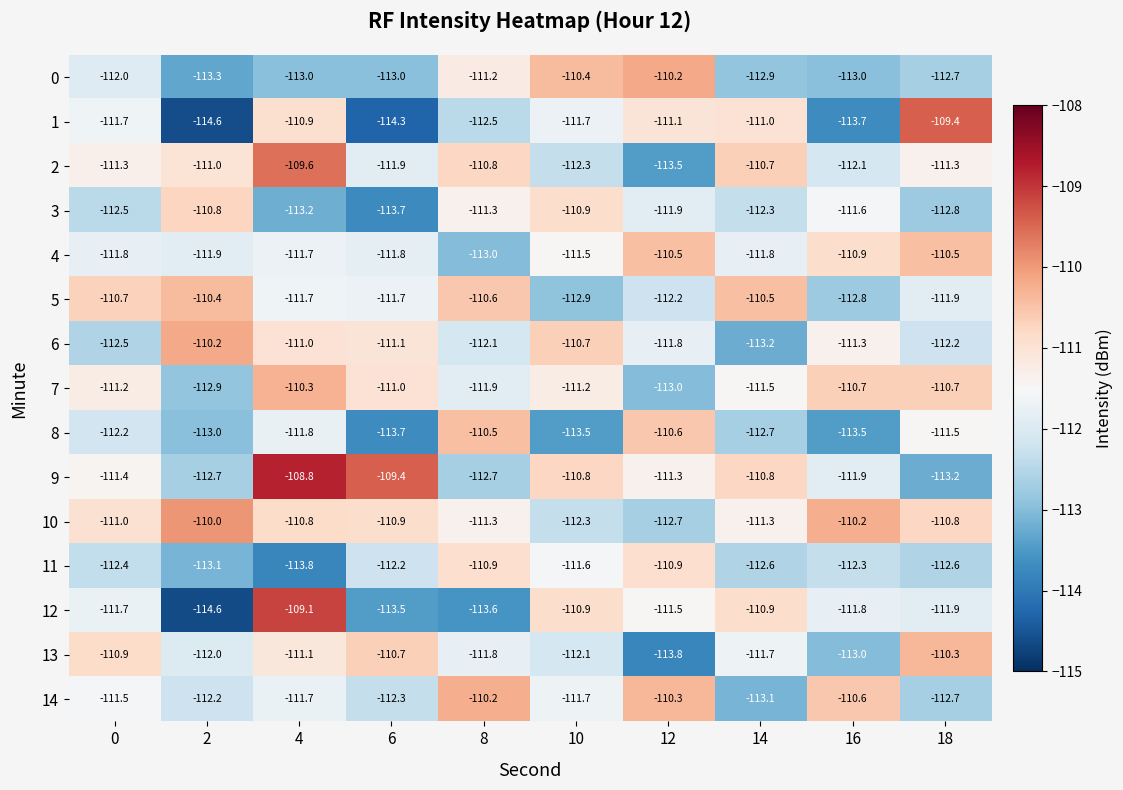

What is the smallest value displayed?

-114.6